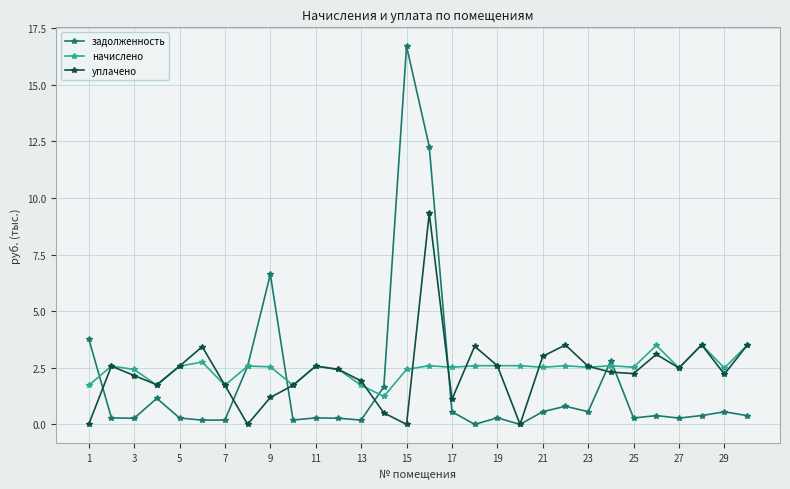

What is the highest value of the начислено series?

3.5